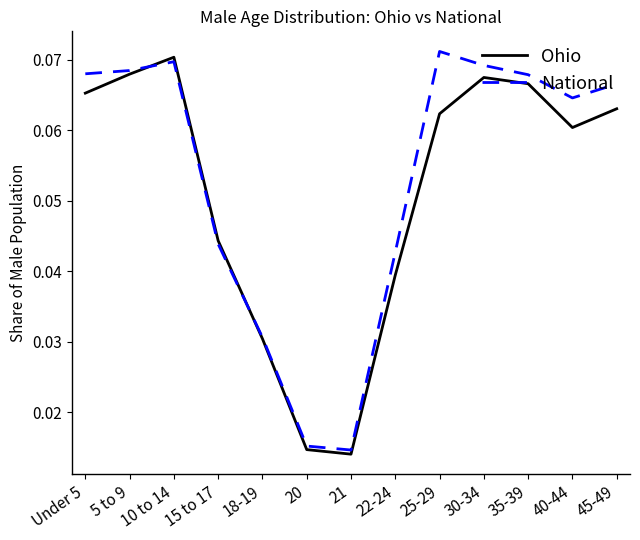

Which category has the highest value in the Ohio series?

10 to 14